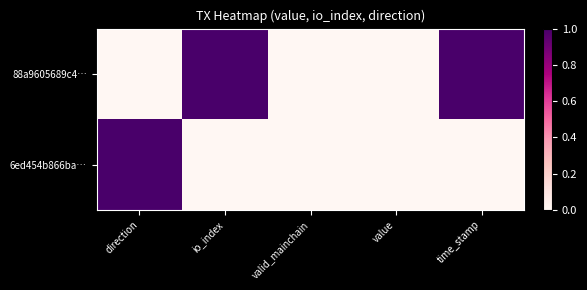

Rank the series by their maximum value, from highest to lowest.

88a9605689c4…, 6ed454b866ba…